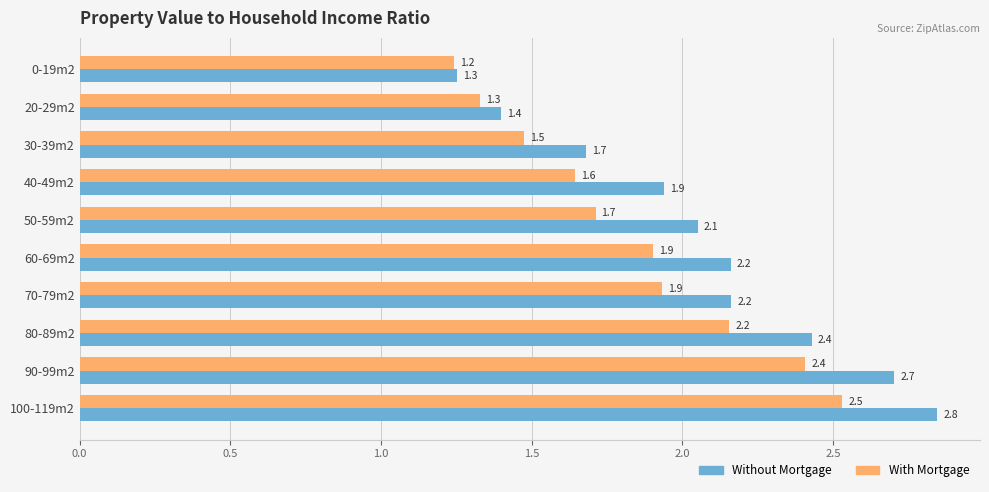

The value of Without Mortgage at 30-39m2 is 2.4. True or false?

False